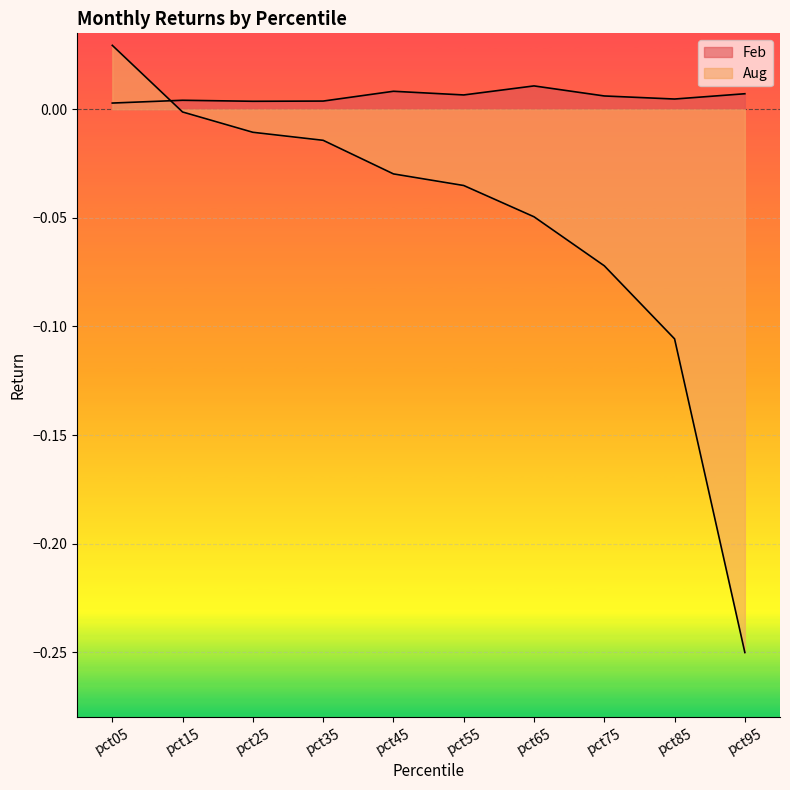

What is the value of the Aug point at the 9th from the left?

-0.1